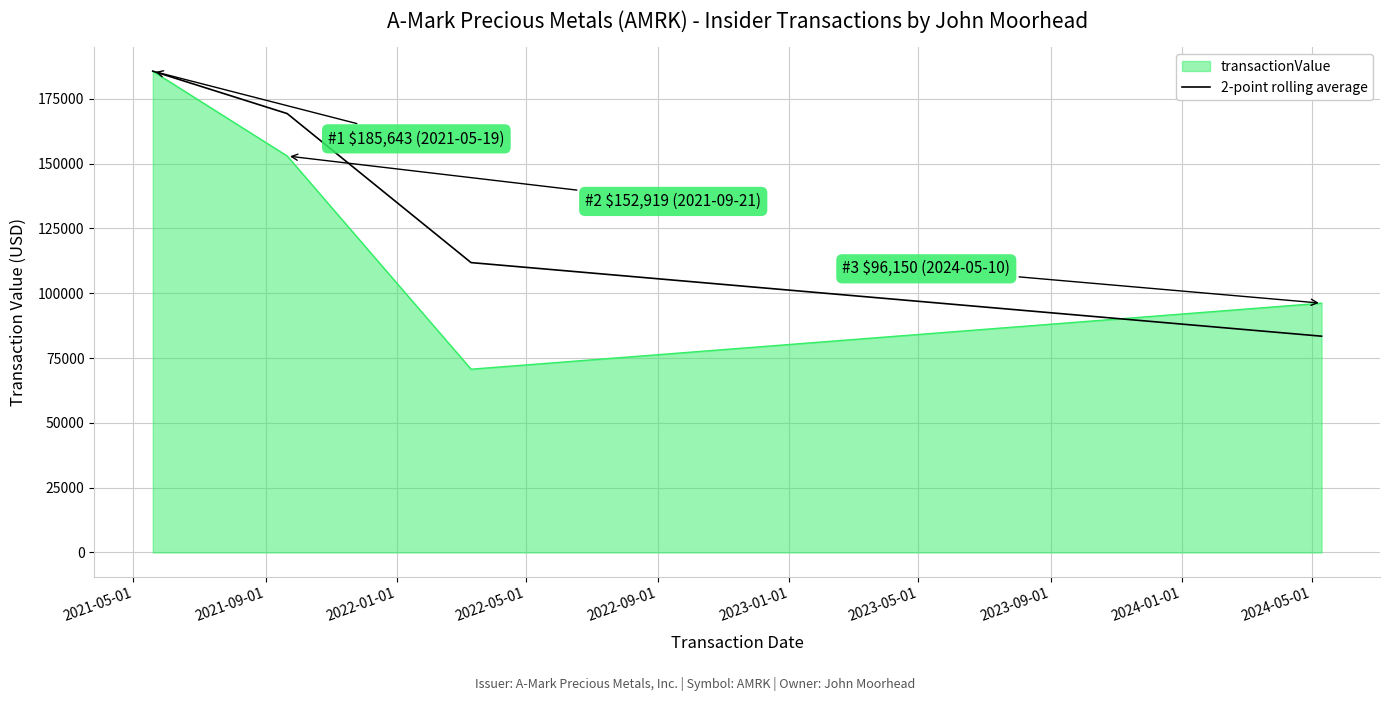

What is the lowest value of the transactionValue series?

70693.0